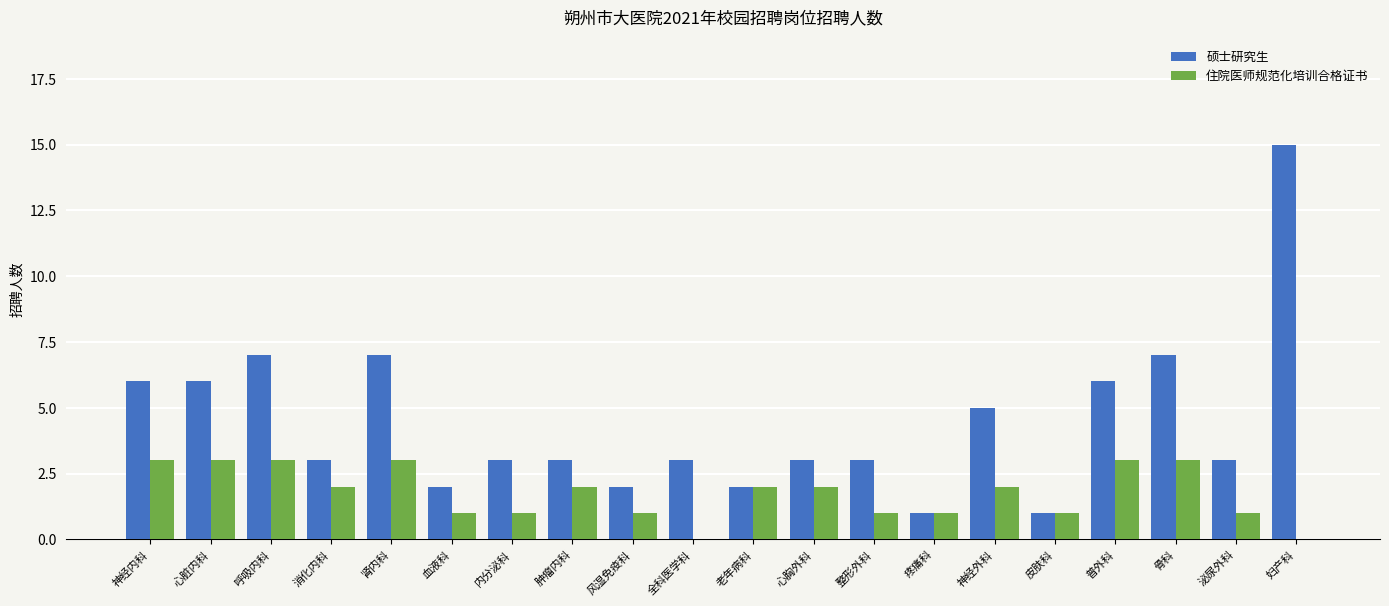

At which category does the chart reach its peak across all series?

妇产科